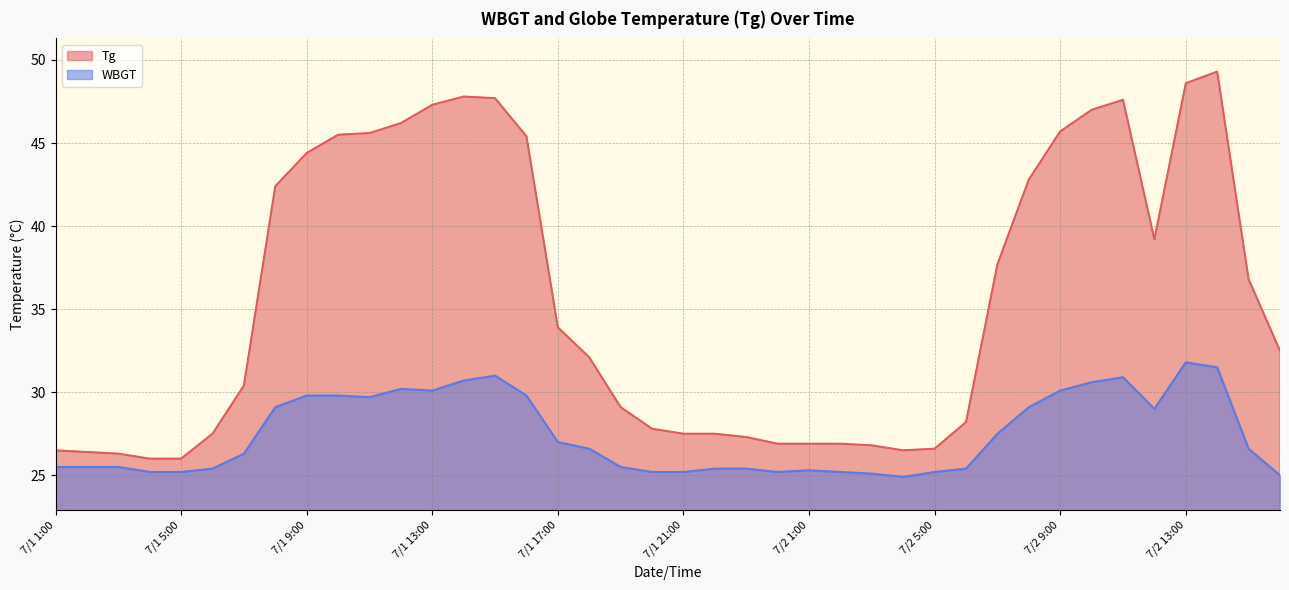

Count the number of categories in the chart.

40